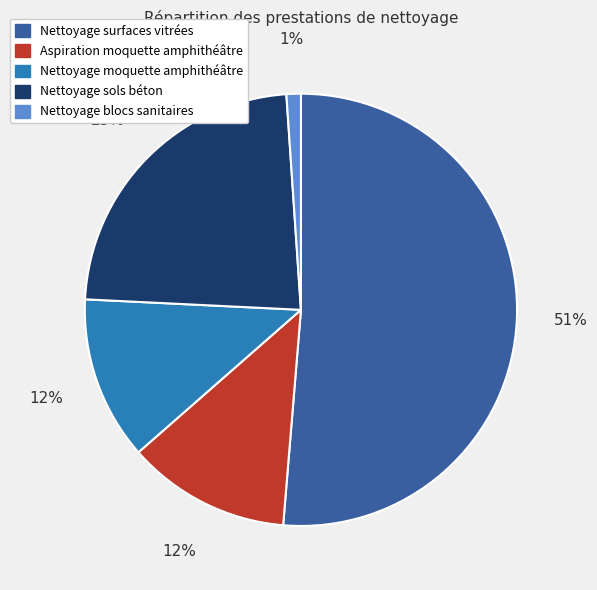

Between Nettoyage moquette amphithéâtre and Nettoyage surfaces vitrées, which is larger?

Nettoyage surfaces vitrées